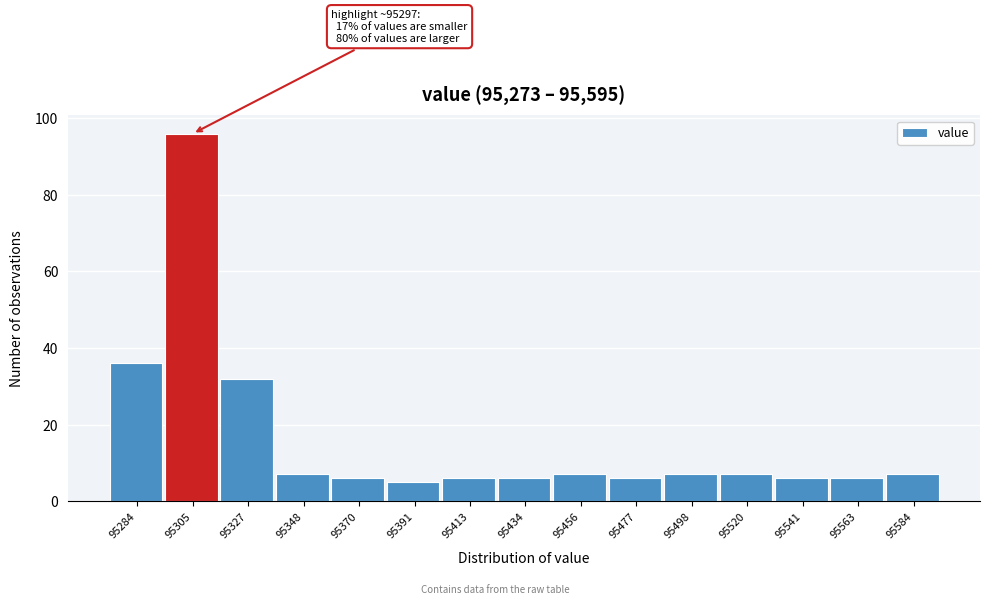

Which range on the x-axis has the tallest bar?

95295 to 95315